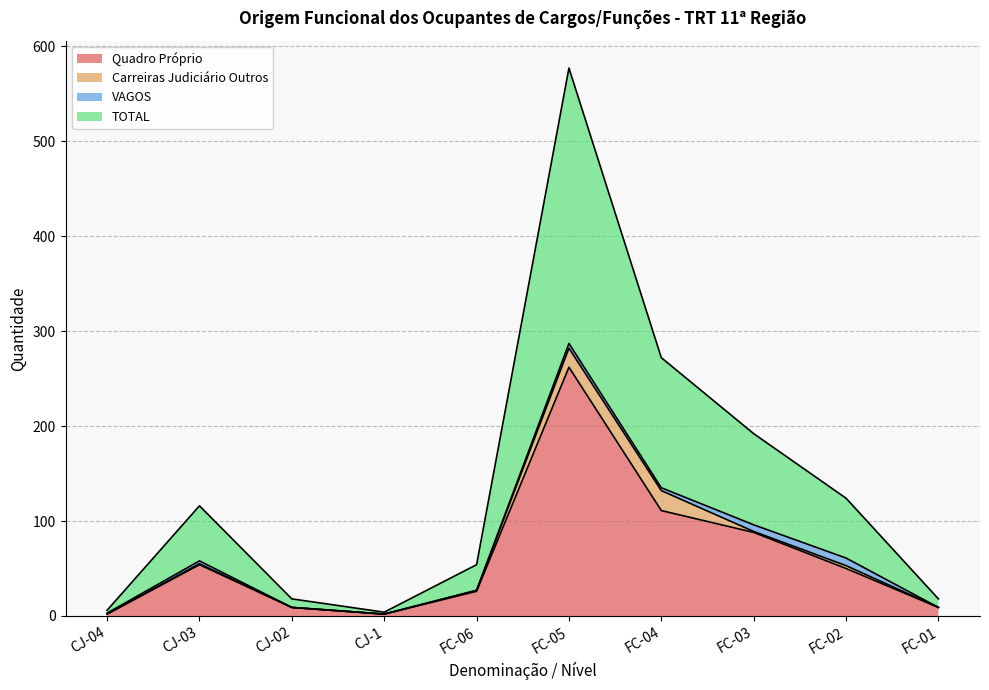

What is the label of the 9th point from the left?

FC-02